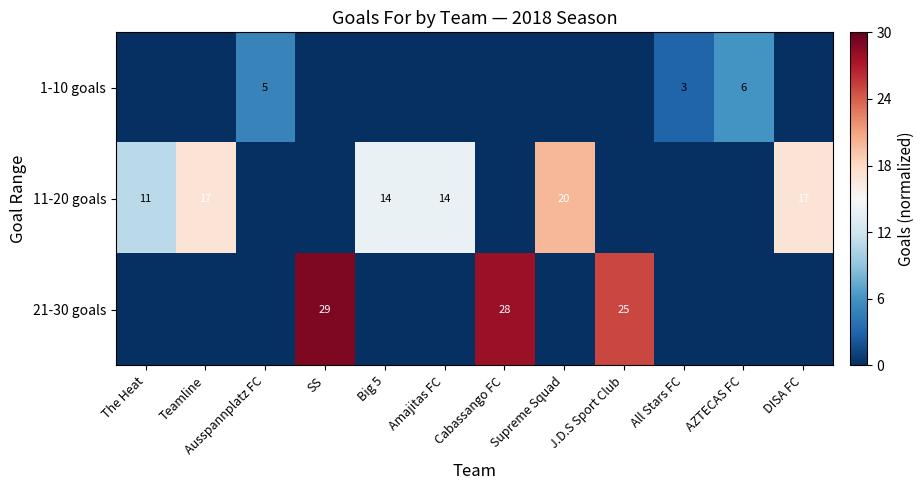

What is the sum of the 11-20 goals values at Supreme Squad and Amajitas FC?

34